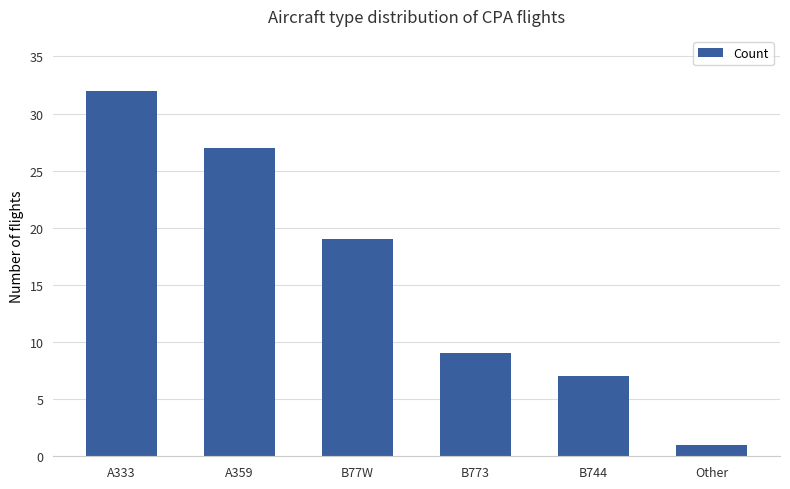

What is the approximate value at B744, to the nearest 5?

5